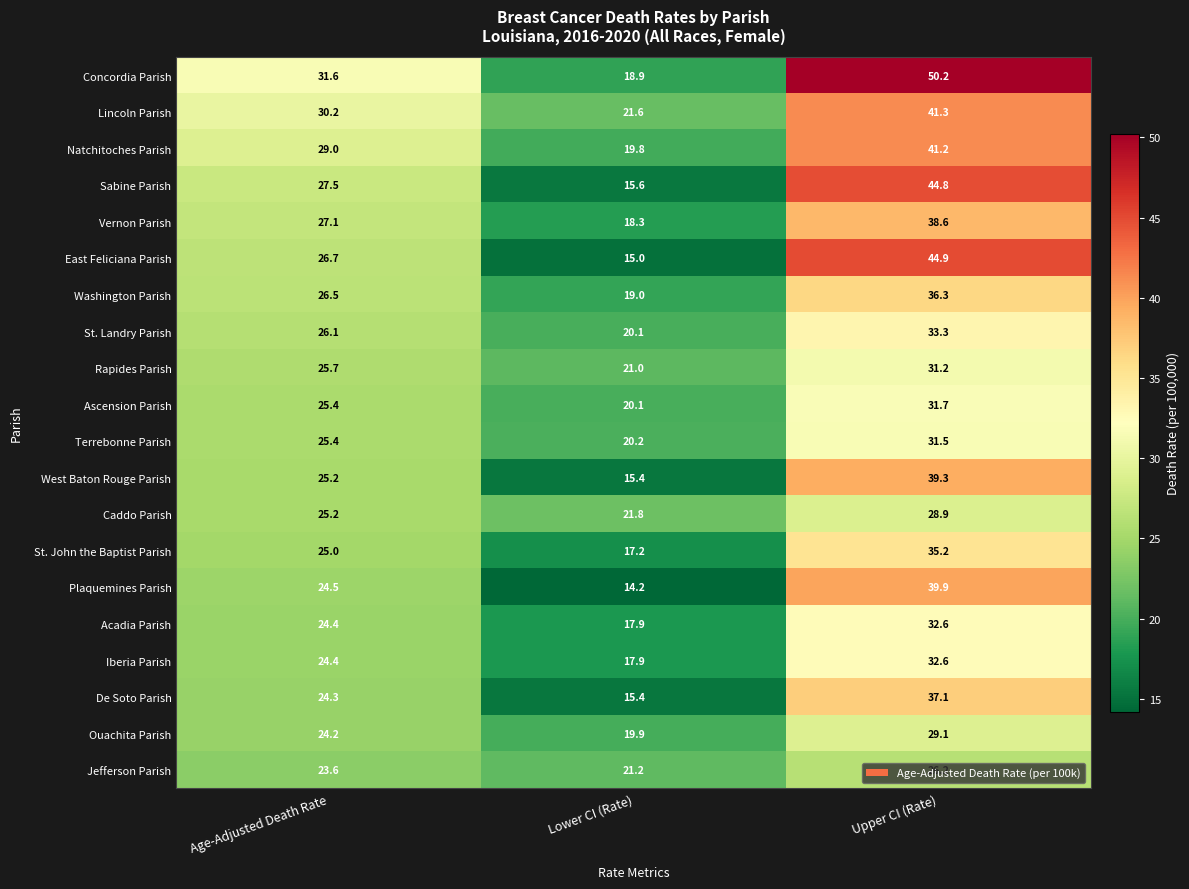

What is the sum of all Vernon Parish values?

84.0